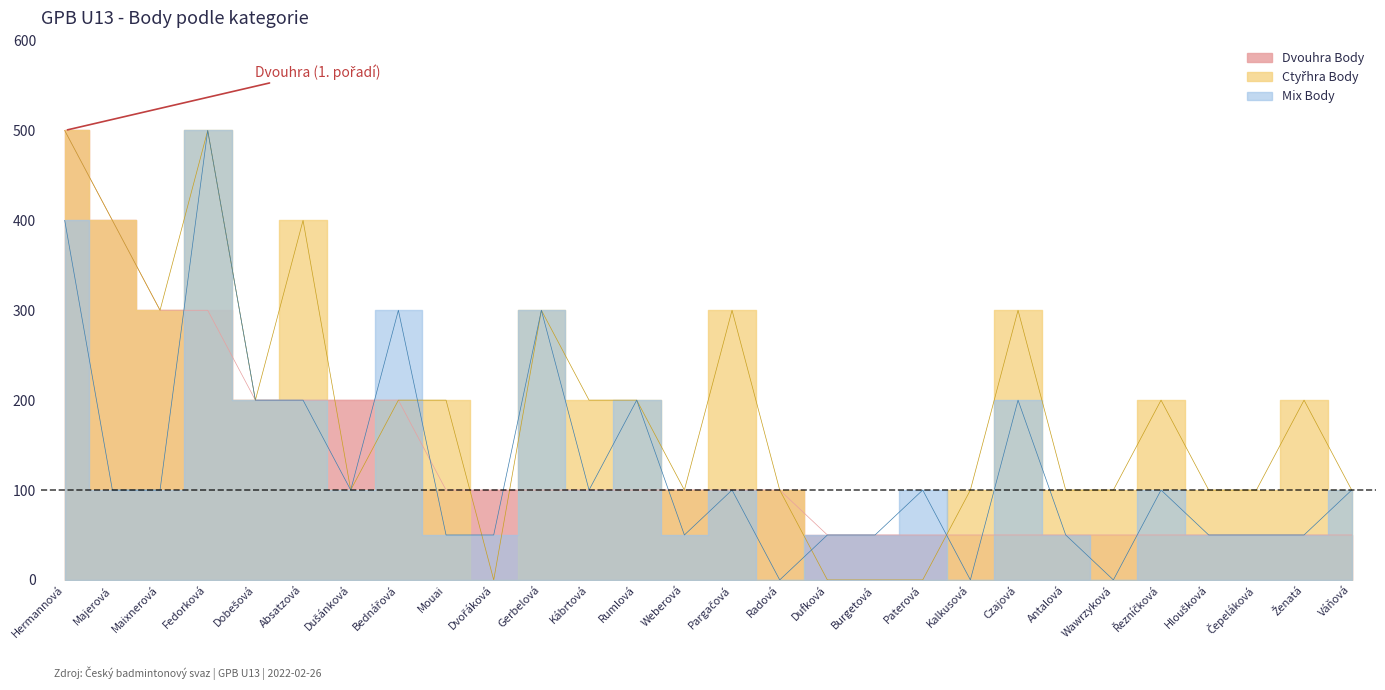

How many interior local valleys does the Mix Body series have?

6